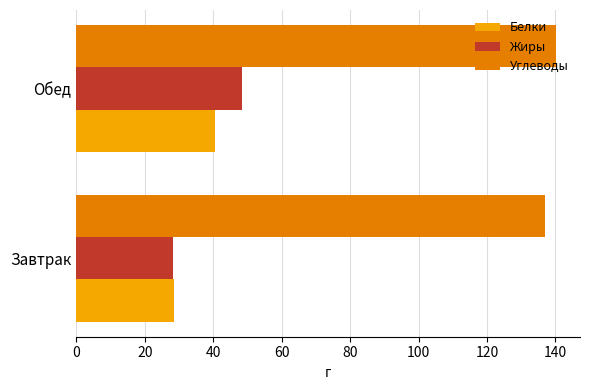

What is the lowest value of the Белки series?

28.7